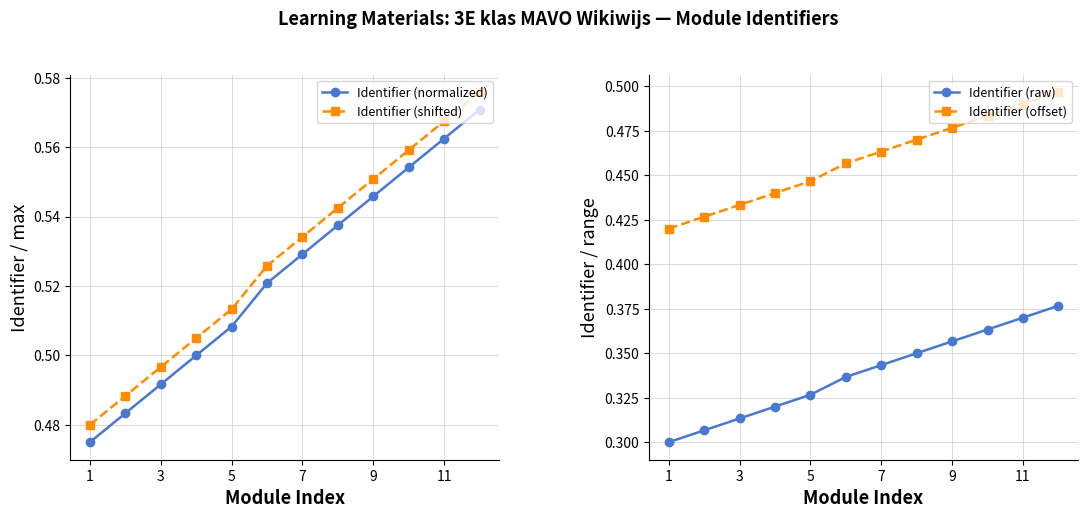

True or false: Identifier (normalized) and Identifier (raw) intersect in this chart.

False